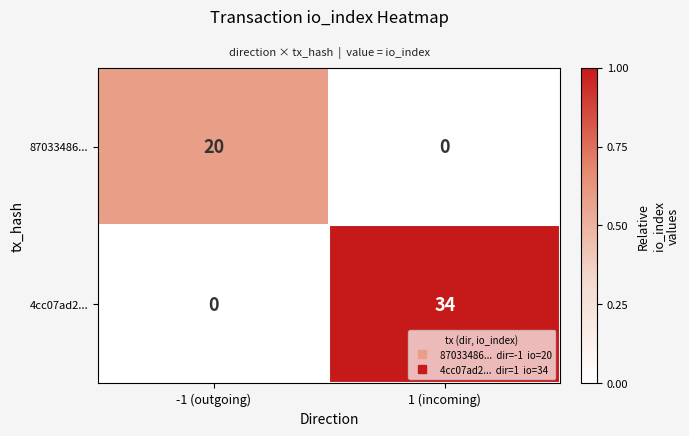

At which label is 4cc07ad2... closest to 17?

-1 (outgoing)